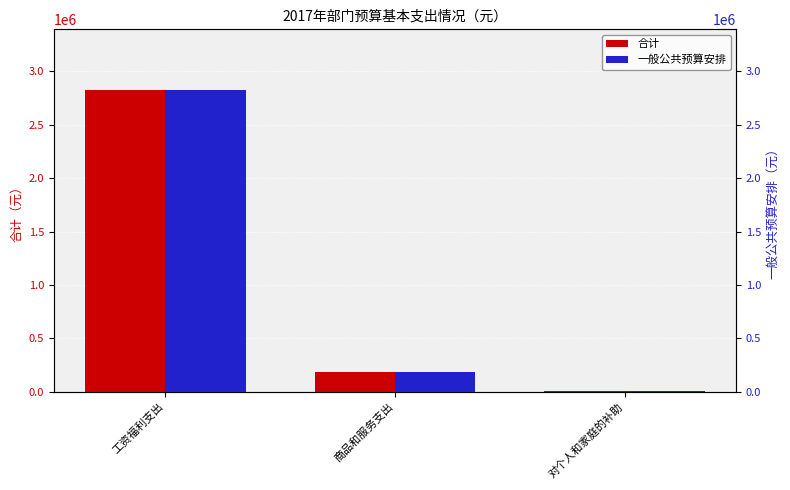

What is the label of the 3rd bar from the left?

对个人和家庭的补助